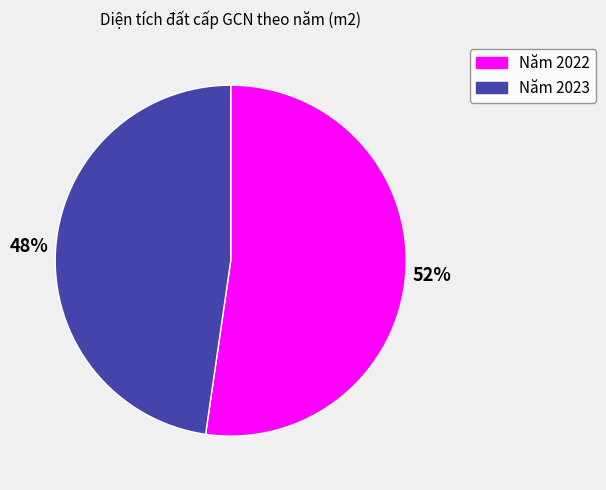

To the nearest percent, what is the average slice percentage?

50%